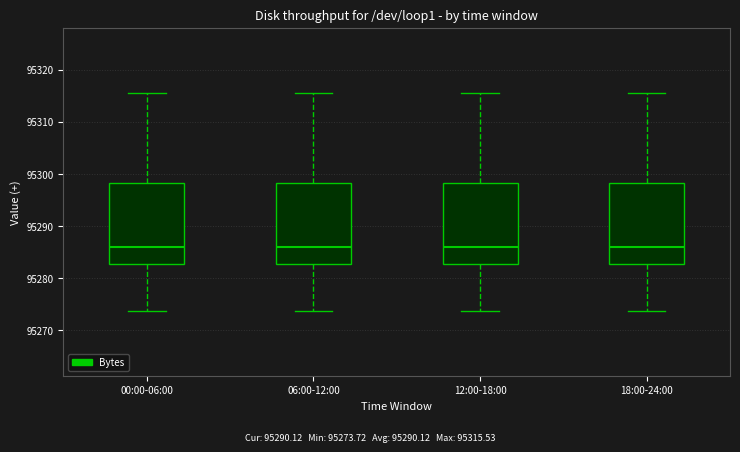

Reading left to right, transcribe this box plot: for each box, give where its median line is, the range the box spans, and where its two whiskers end, as read against the y-axis. The values are not printed on the chart, so give them approximately, as read against the axis.

00:00-06:00: median 95286, box 95283 to 95298, whiskers 95274 to 95316
06:00-12:00: median 95286, box 95283 to 95298, whiskers 95274 to 95316
12:00-18:00: median 95286, box 95283 to 95298, whiskers 95274 to 95316
18:00-24:00: median 95286, box 95283 to 95298, whiskers 95274 to 95316